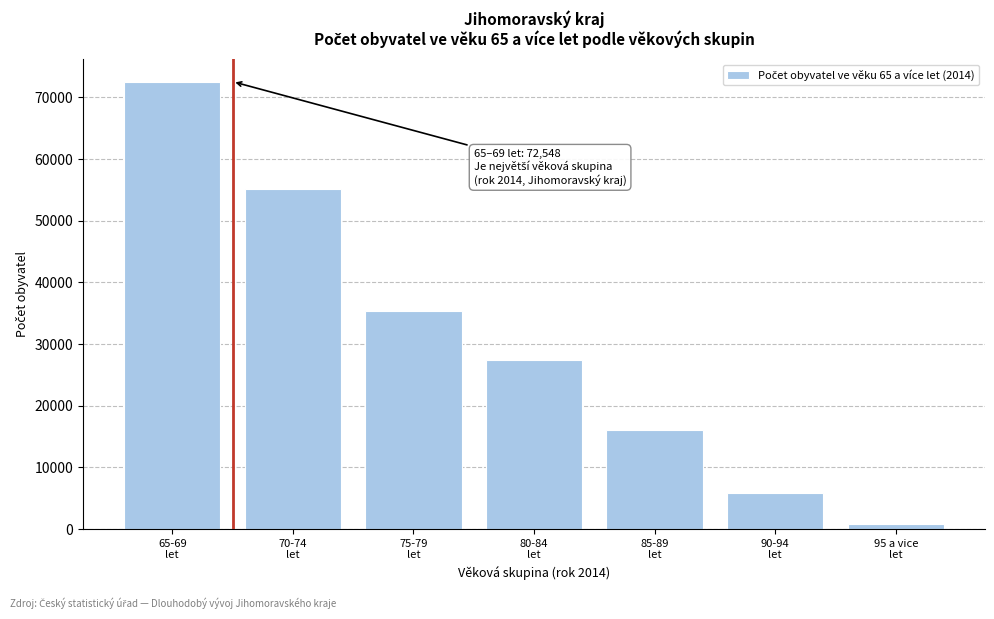

Reading left to right, transcribe all the data shown in this chart.

72548	55130	35423	27415	16060	5858	794